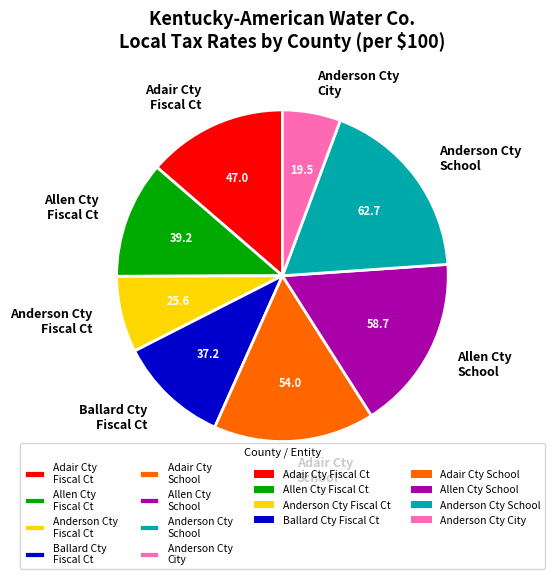

Combined, do Allen Cty Fiscal Ct and Anderson Cty School account for over 50%?

No